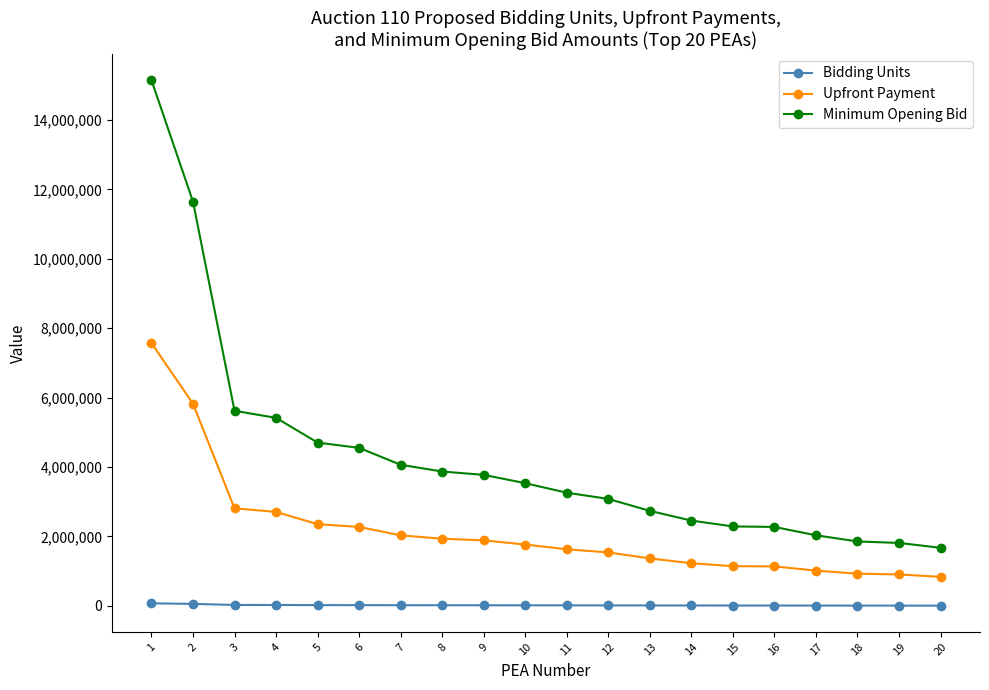

True or false: Bidding Units has a value of 9290 at 18.

True